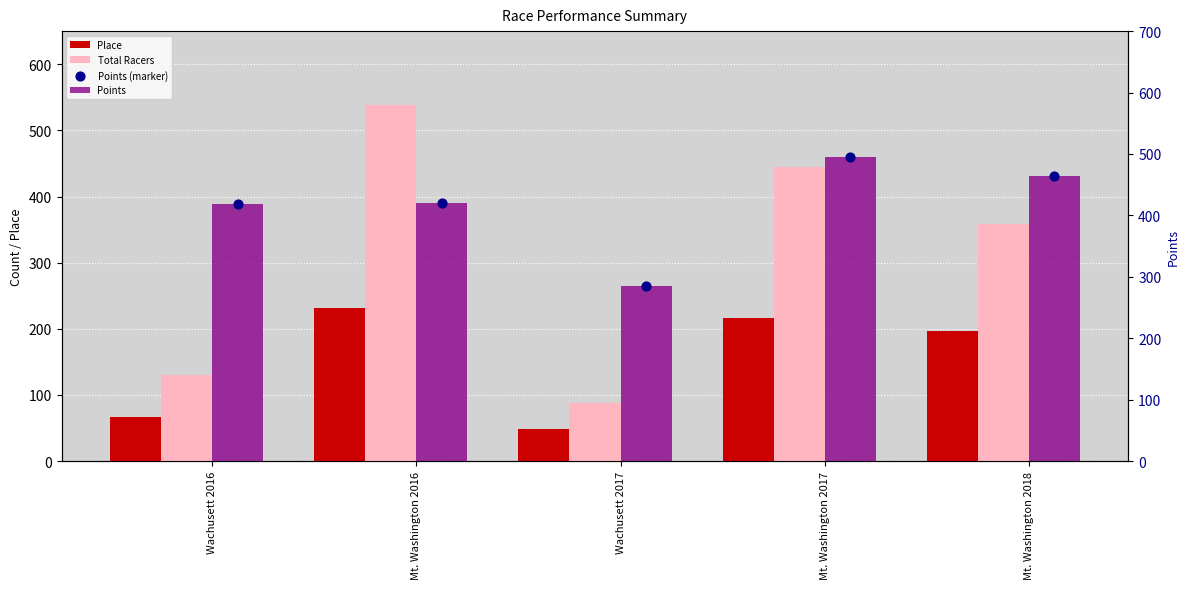

What is the total value across all series at Mt. Washington 2018?

1483.6